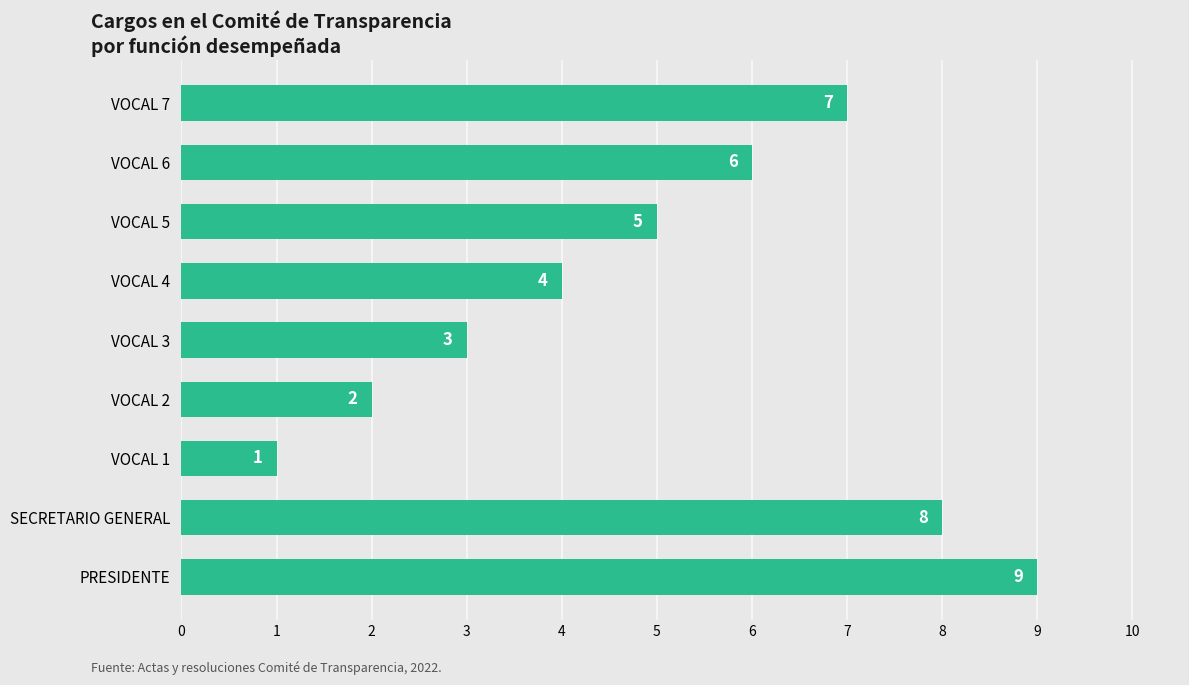

What is the label of the 8th bar from the top?

SECRETARIO GENERAL